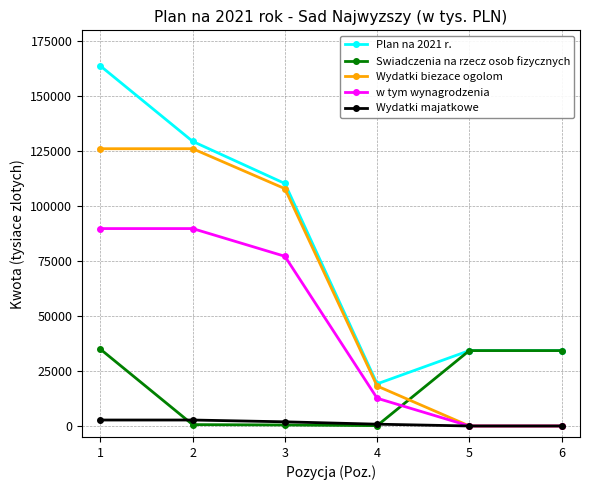

How many lines are shown in the chart?

5